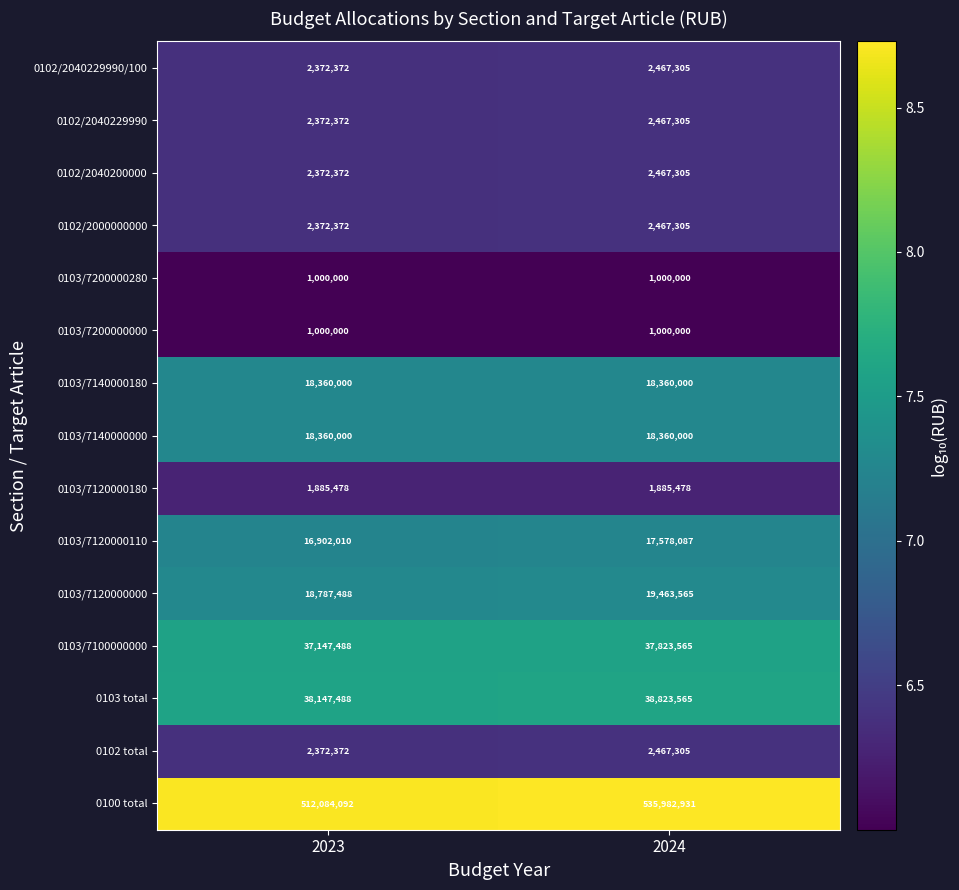

What is the total value across all series at 2023?

675535904